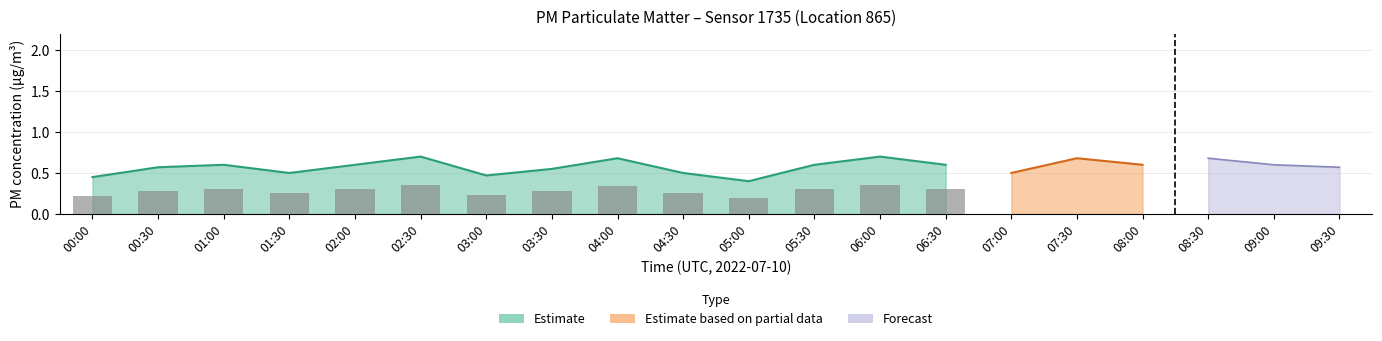

How many series are shown in this chart?

3